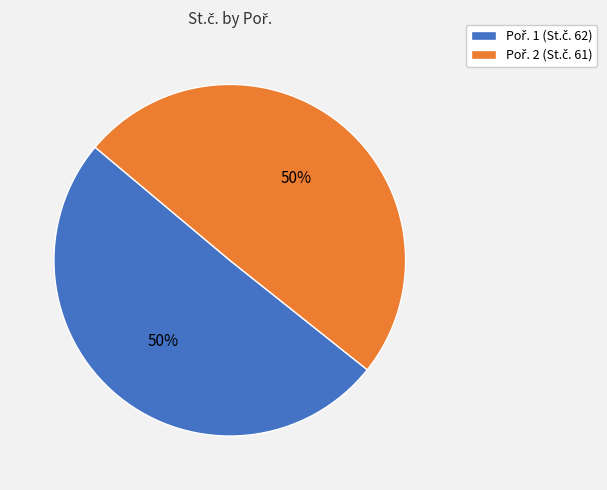

To the nearest percent, what is the average slice percentage?

50%